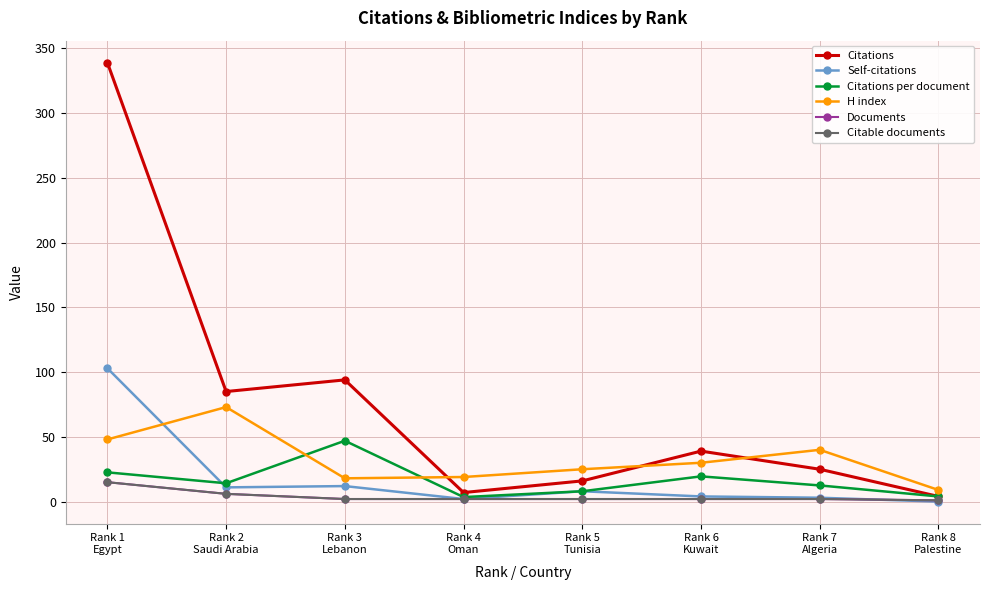

True or false: Citable documents and Documents intersect in this chart.

False